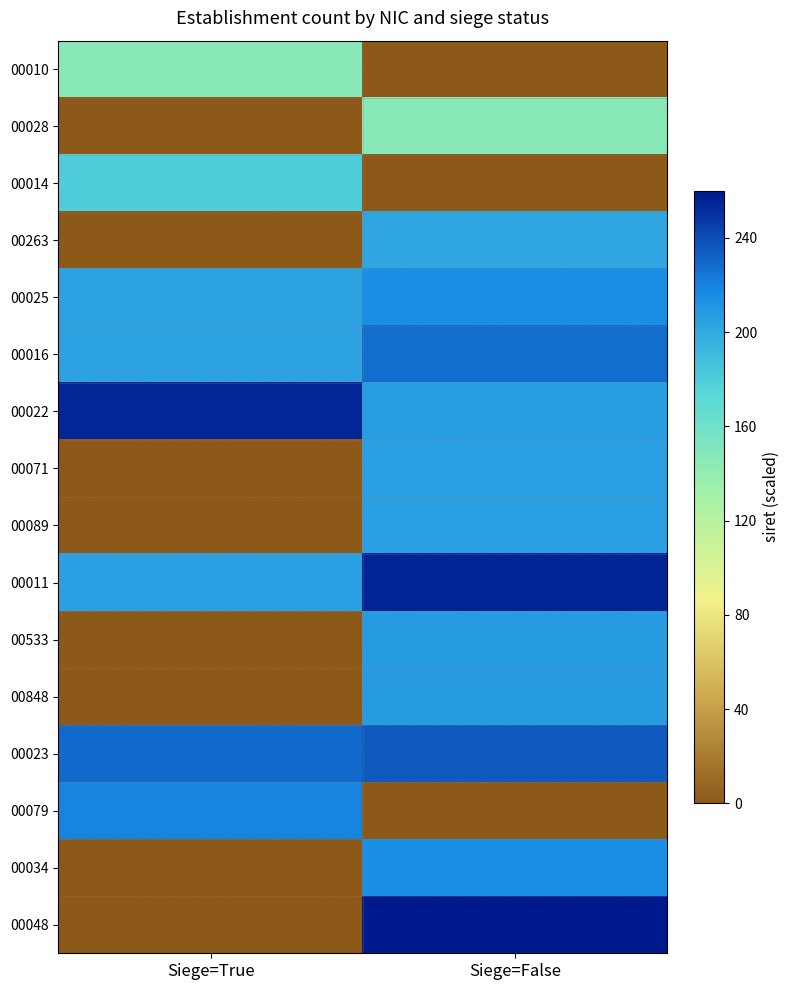

What is the total value across all series at Siege=False?

2787.1